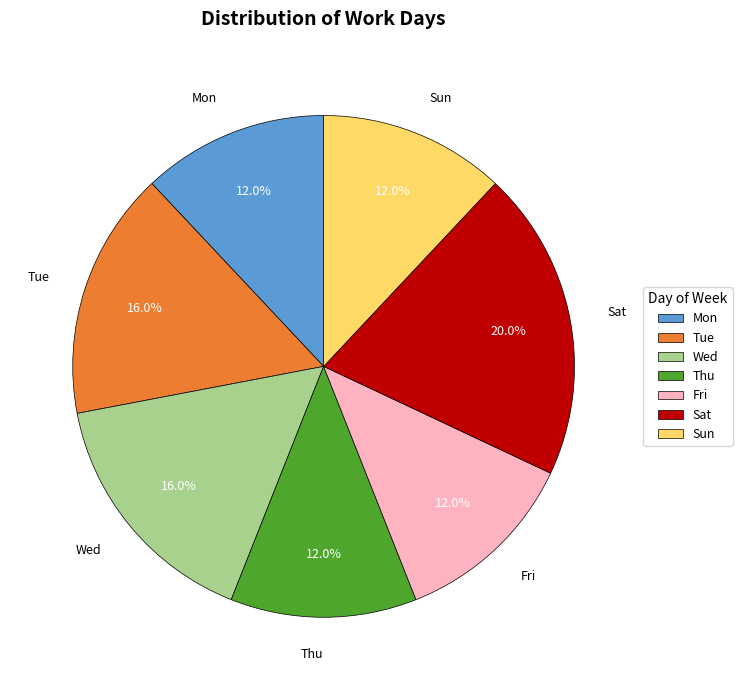

How many slices are in this pie chart?

7